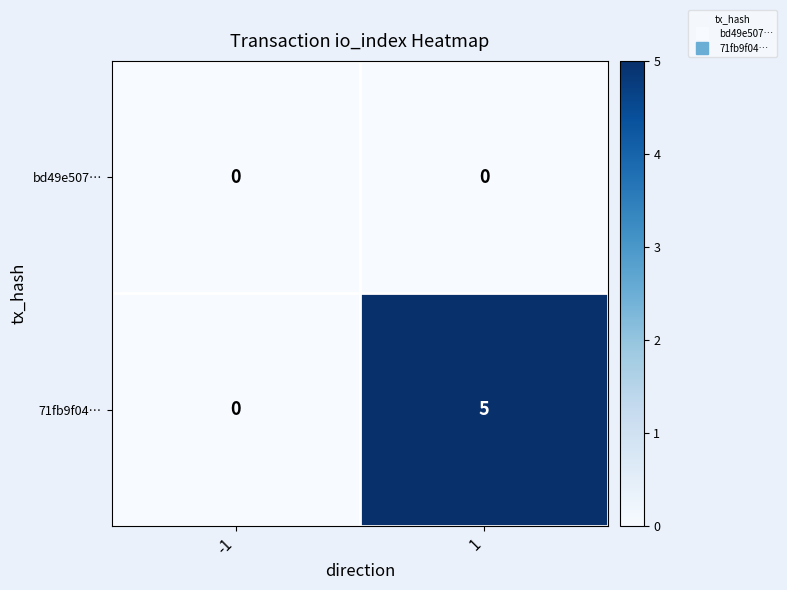

Which series has the largest total across all categories?

71fb9f04…